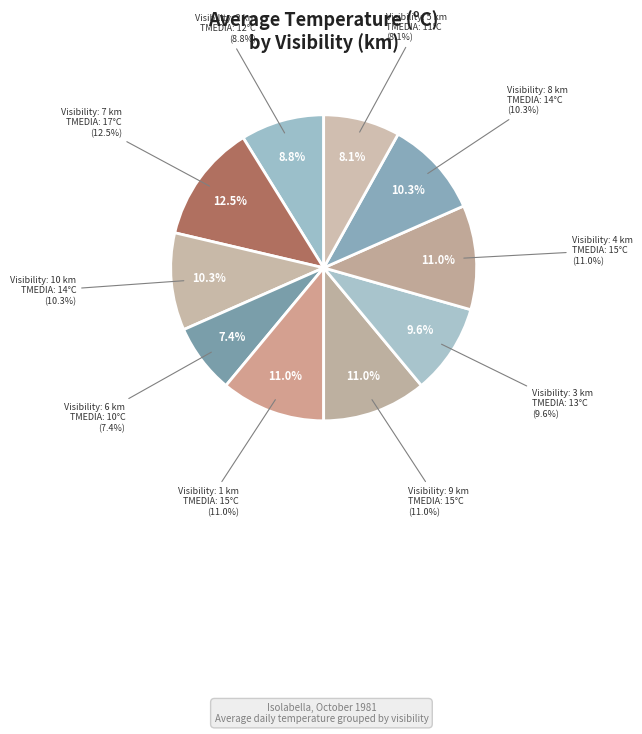

Is it true that 4 km is 11% of the pie?

True